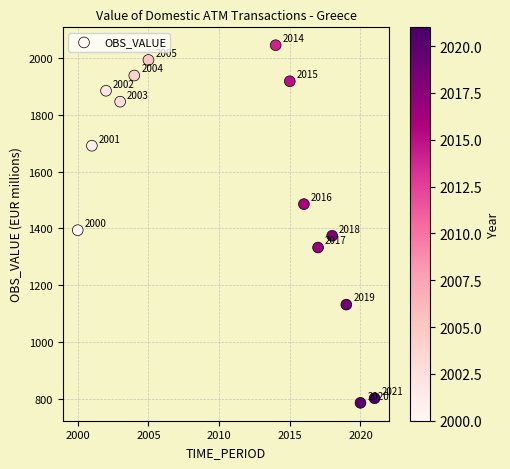

What Y value in the scatter plot is closest to 1415?

1394.0